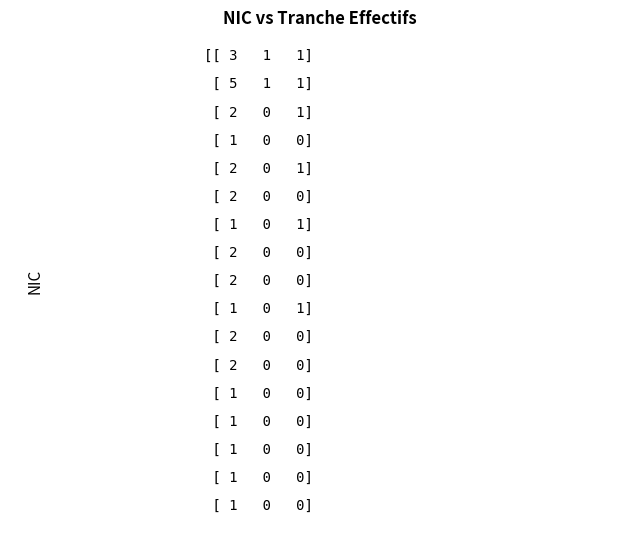

The 00018 series shows 1 at NN. True or false?

False